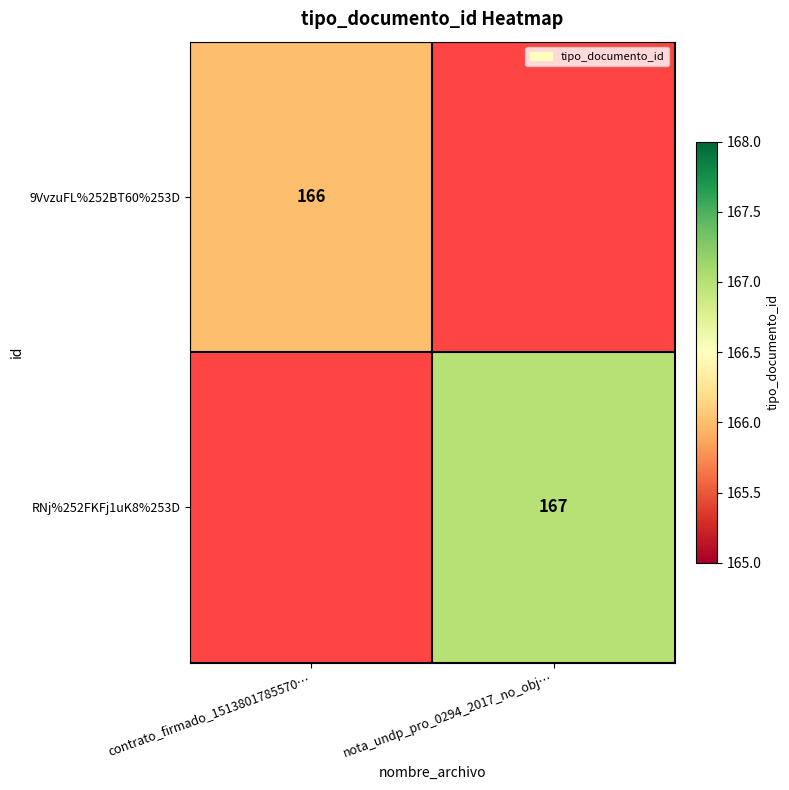

At how many categories does at least one series exceed 166?

1